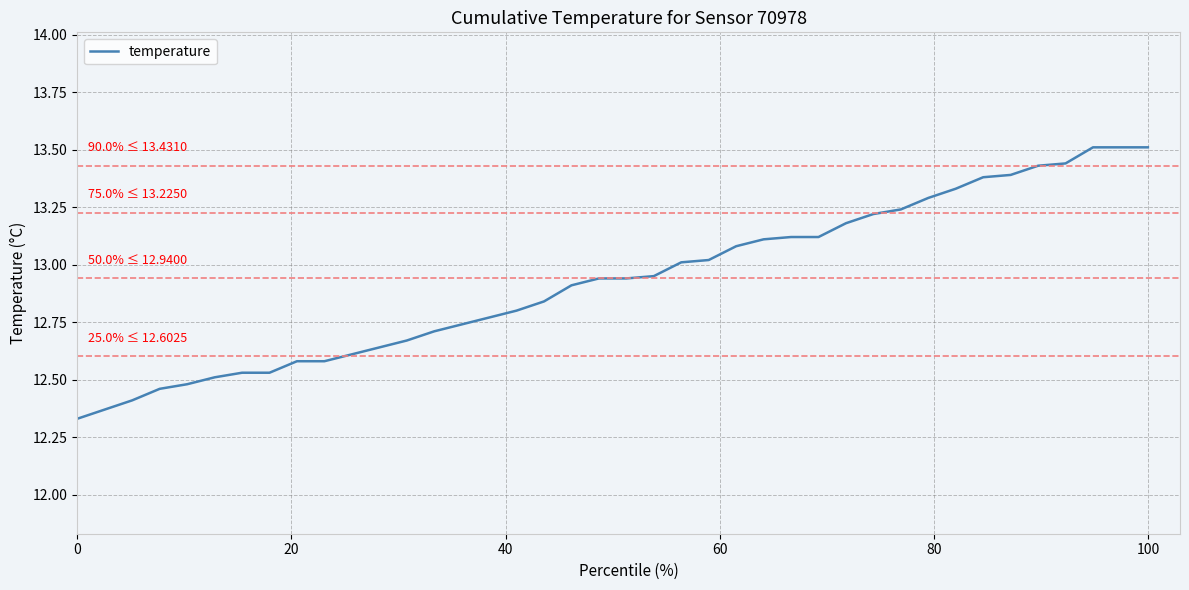

What is the greatest value displayed?

13.5